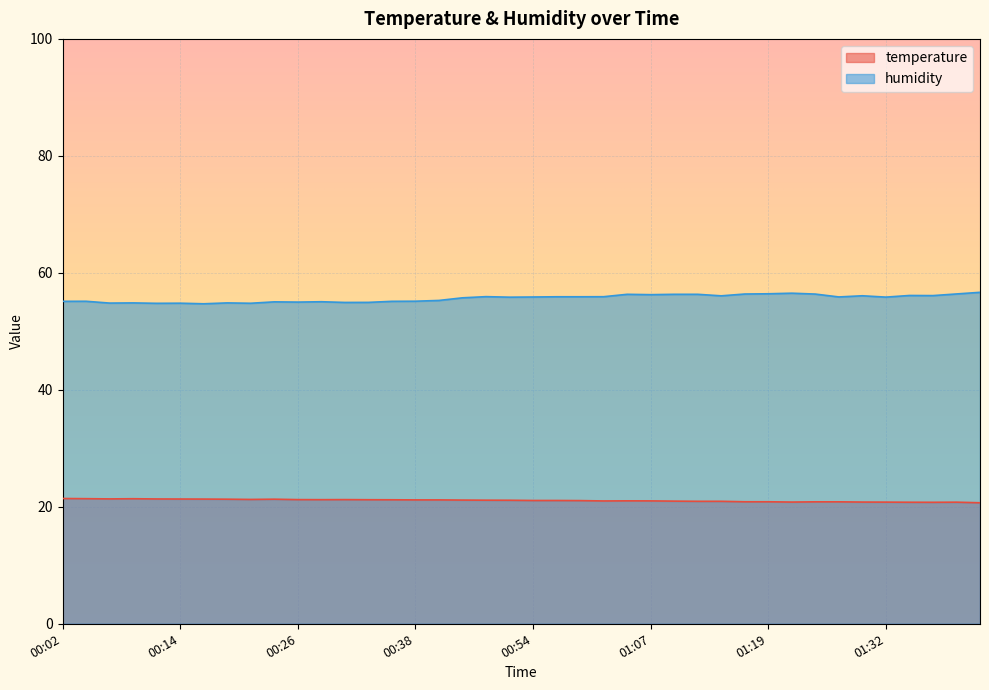

What is the sum of the temperature values at 00:36 and 01:01?

42.2